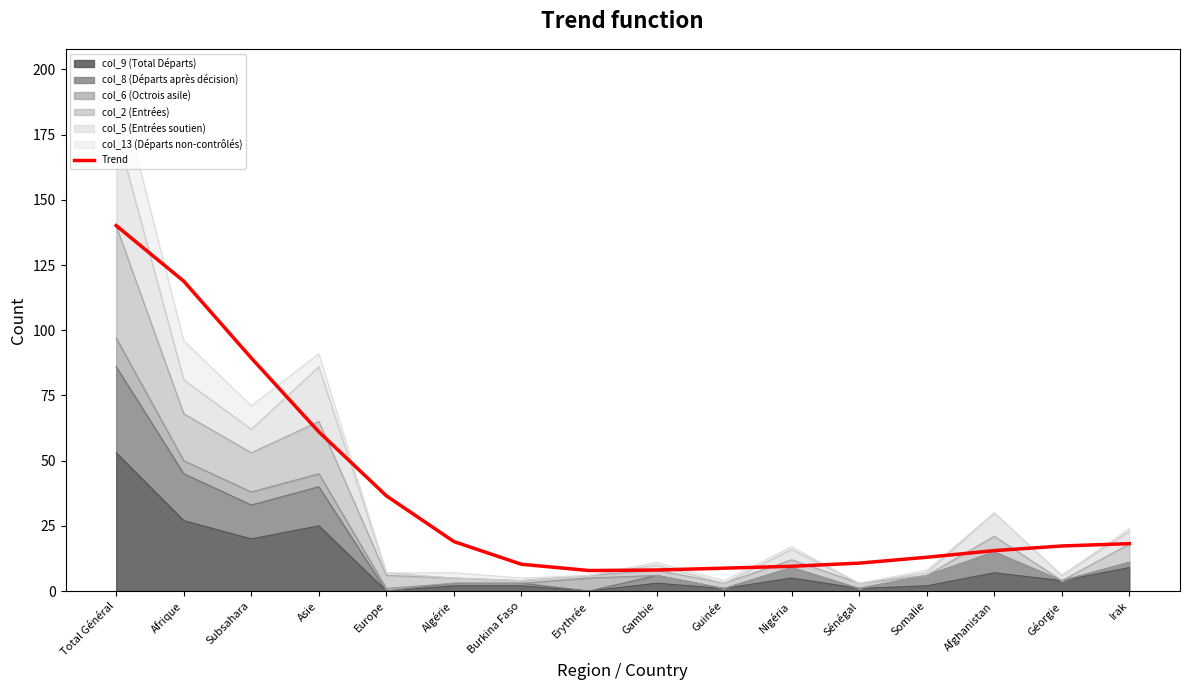

Where is the first local minimum?

Erythrée